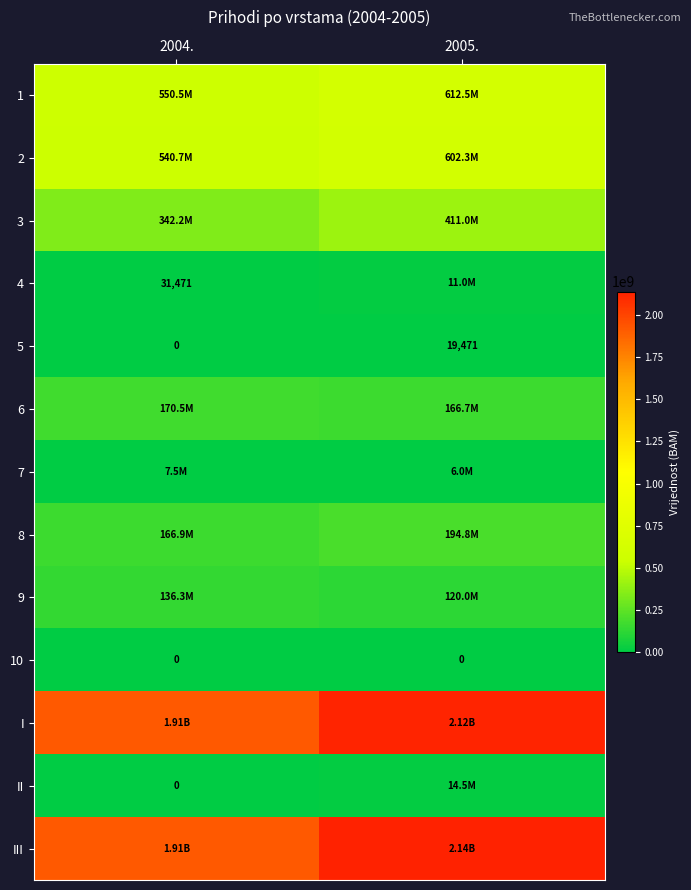

Which category has the highest value in the 2 series?

2005.